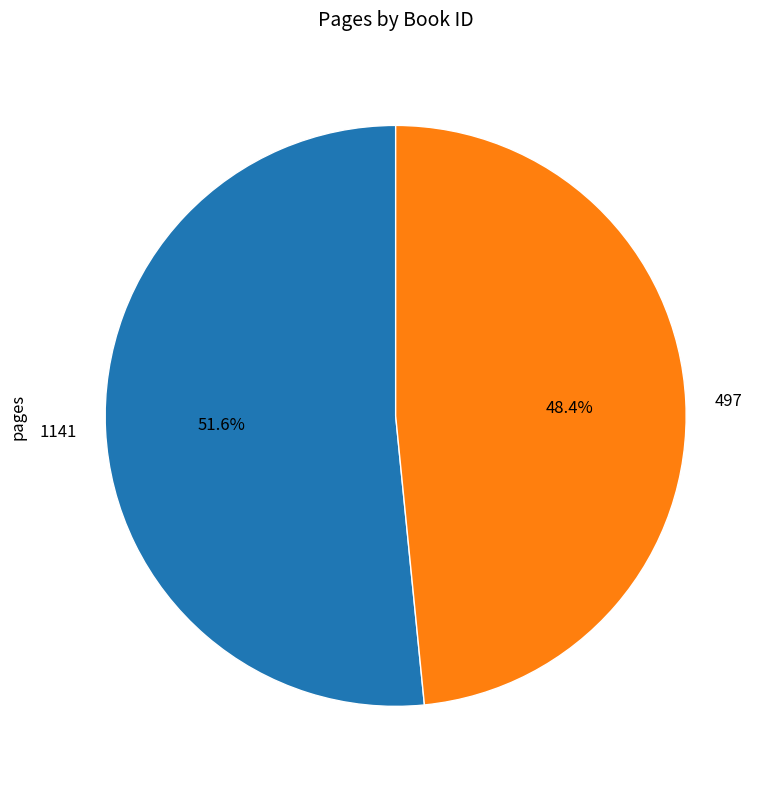

Is there any slice that represents more than half of the pie?

Yes